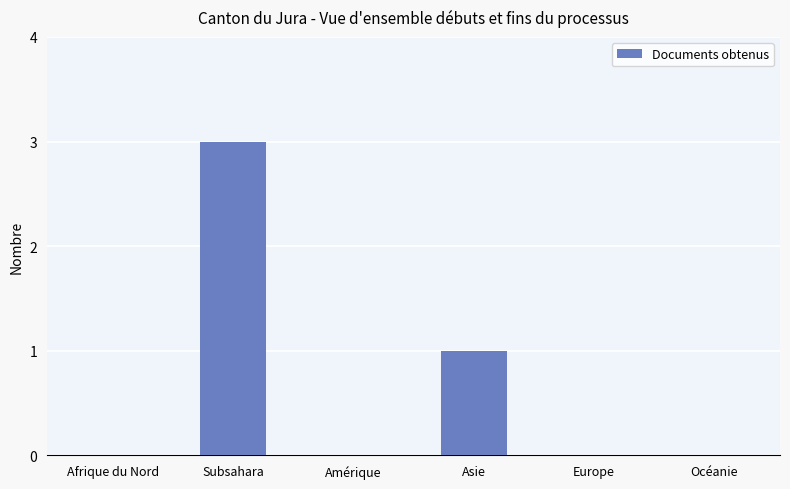

Which category has the highest value across all series?

Subsahara